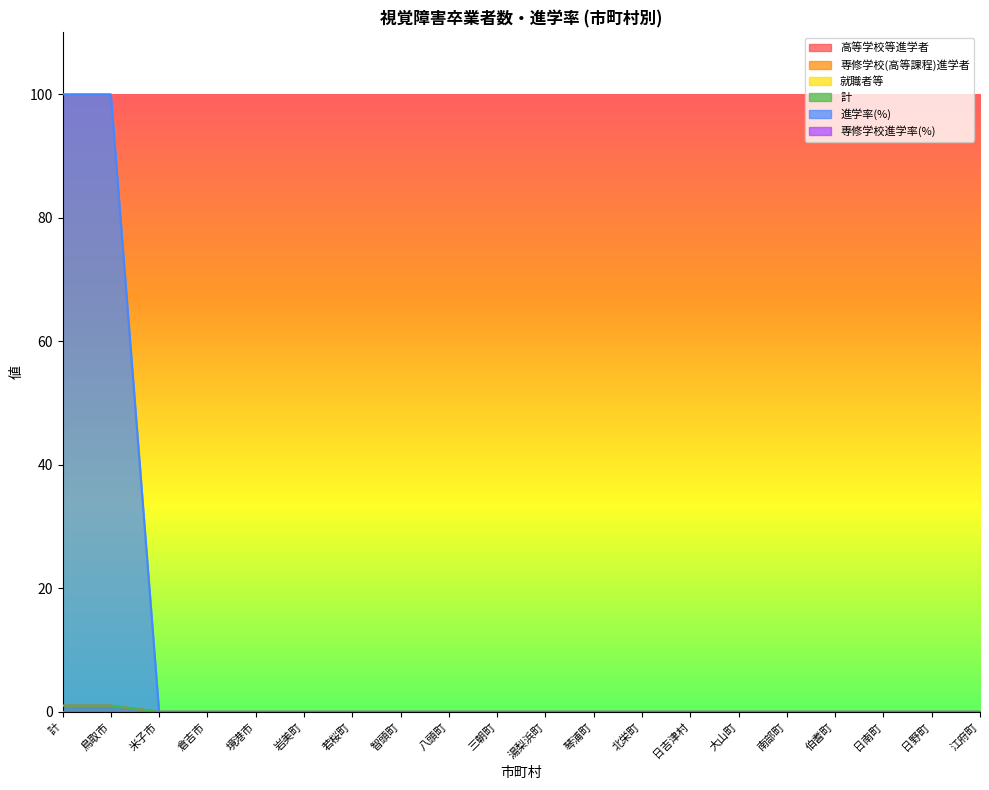

True or false: 高等学校等進学者 and 計 intersect in this chart.

False